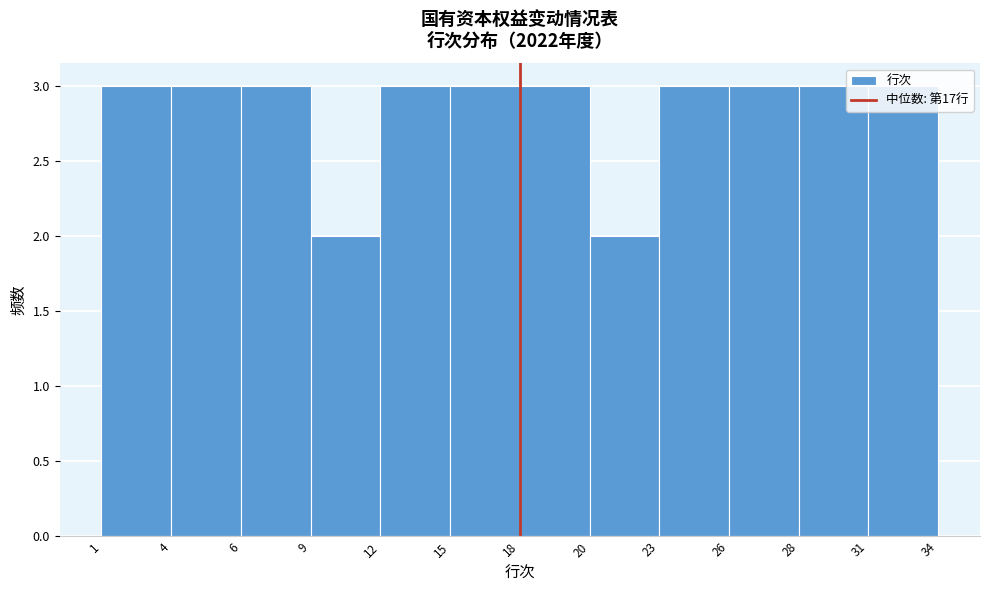

What is the greatest value displayed?

3